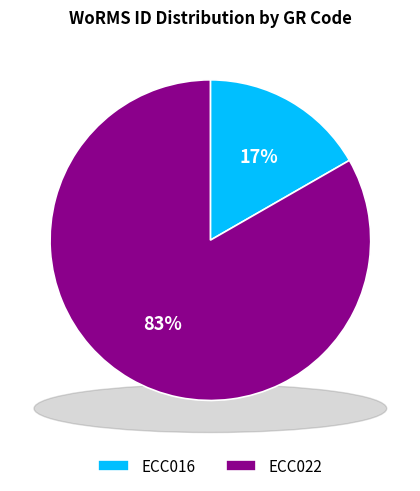

Does any single category account for the majority?

Yes